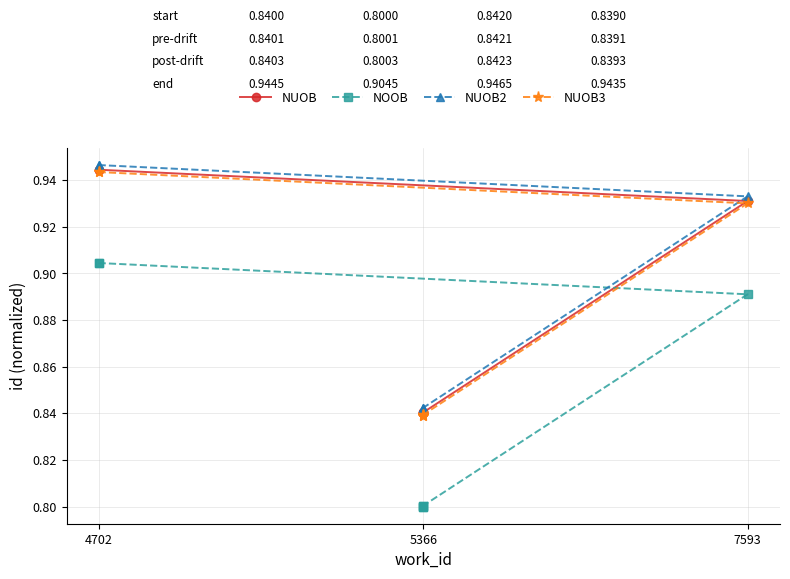

What is the greatest value displayed?

0.9